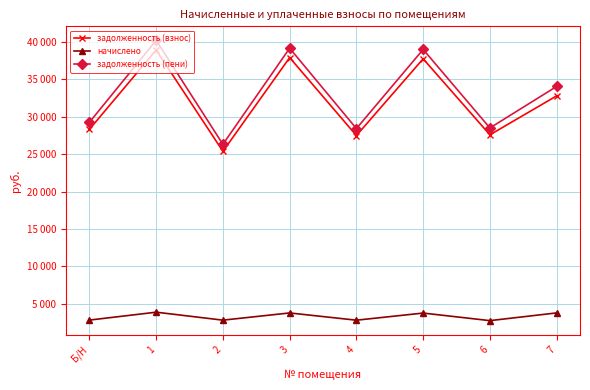

Where does the задолженность (взнос) series first go above 32803?

1